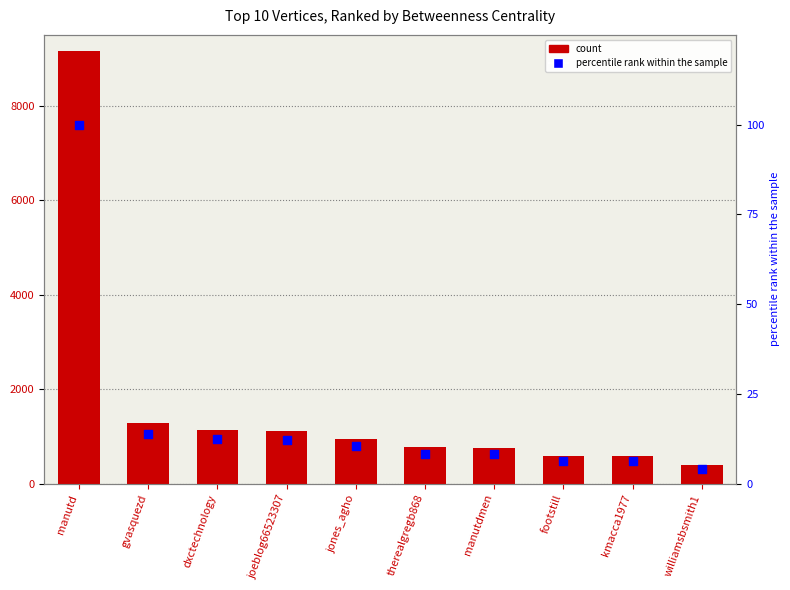

Is the value of Betweenness Centrality at jones_agho greater than the value of percentile rank within the sample at manutdmen?

Yes